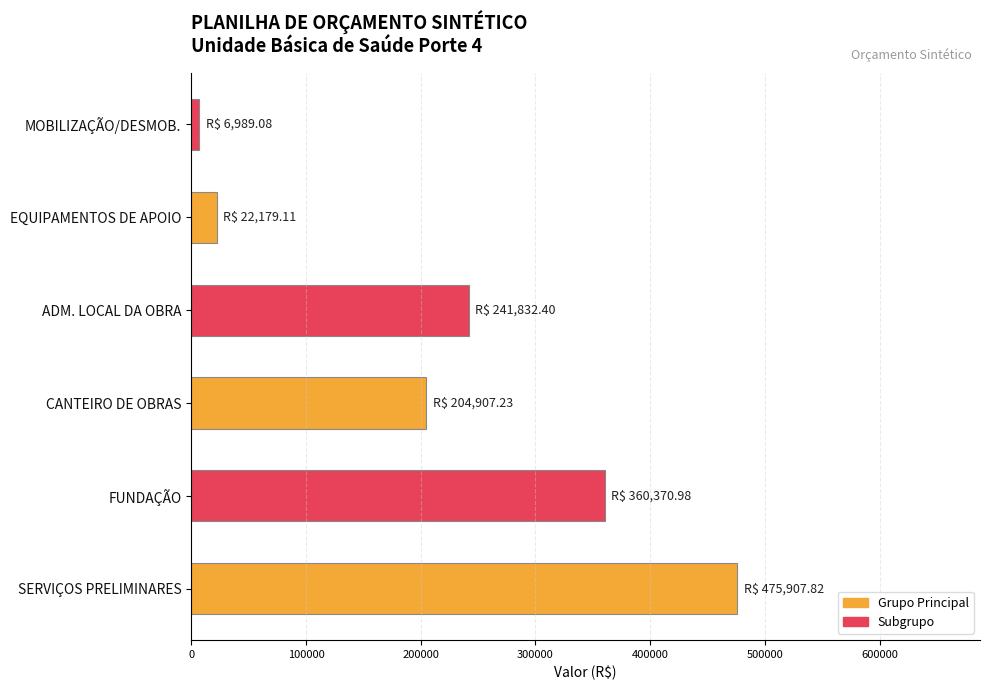

The chart shows a value of 22179.1 at EQUIPAMENTOS DE APOIO. True or false?

True